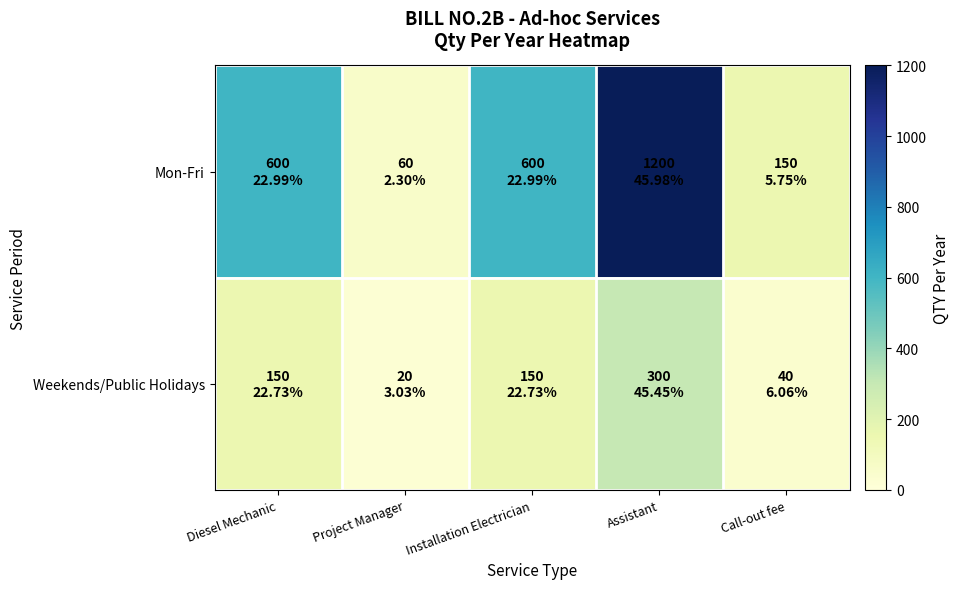

Which series has the largest range (max minus min)?

Mon-Fri